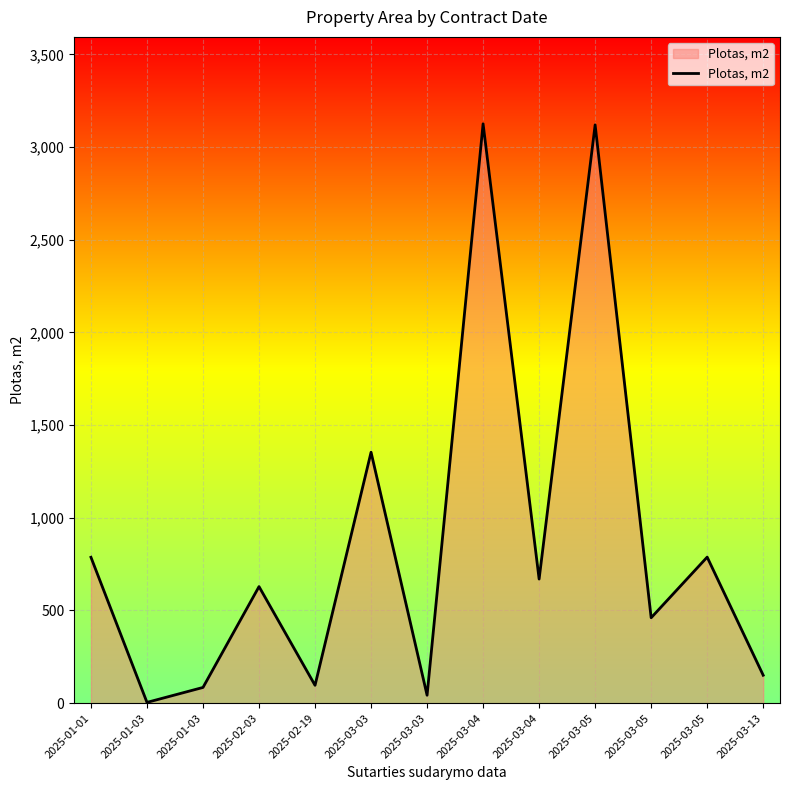

Reading left to right, what are all the values shown in this chart?

2025-01-01=787.1	2025-01-03=4.2	2025-01-03=84.8	2025-02-03=629.0	2025-02-19=96.3	2025-03-03=1353.9	2025-03-03=42.8	2025-03-04=3125.9	2025-03-04=669.6	2025-03-05=3120.1	2025-03-05=460.9	2025-03-05=788.0	2025-03-13=150.7